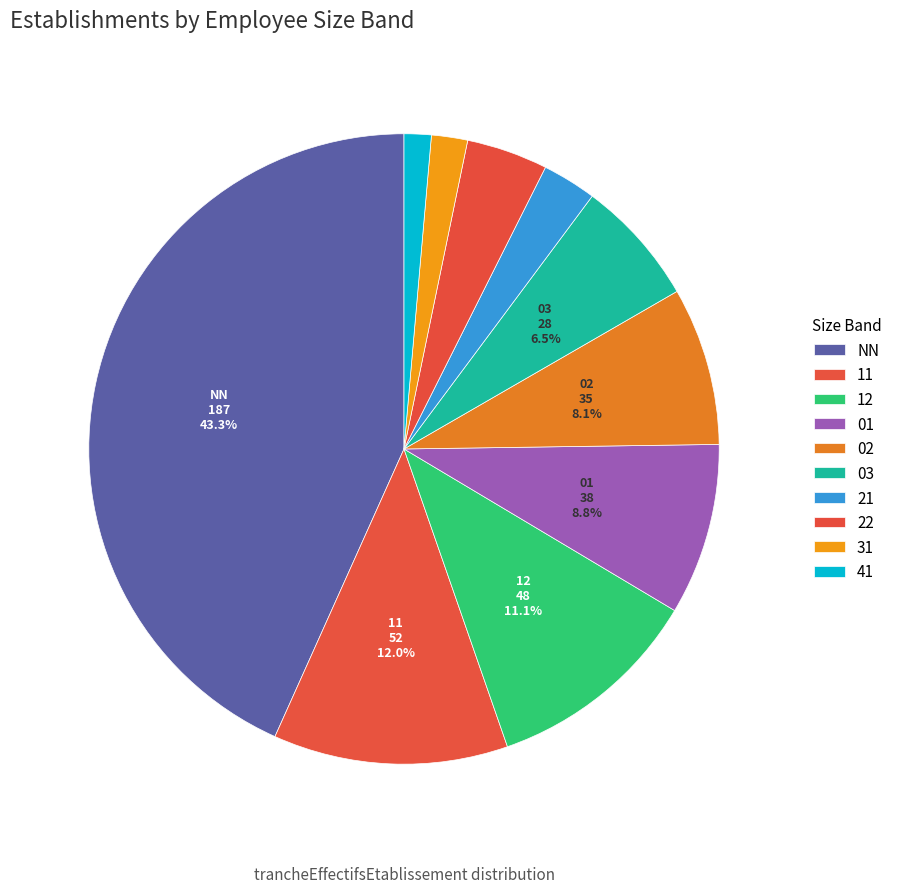

Is the sum of 12 and 02 greater than half?

No